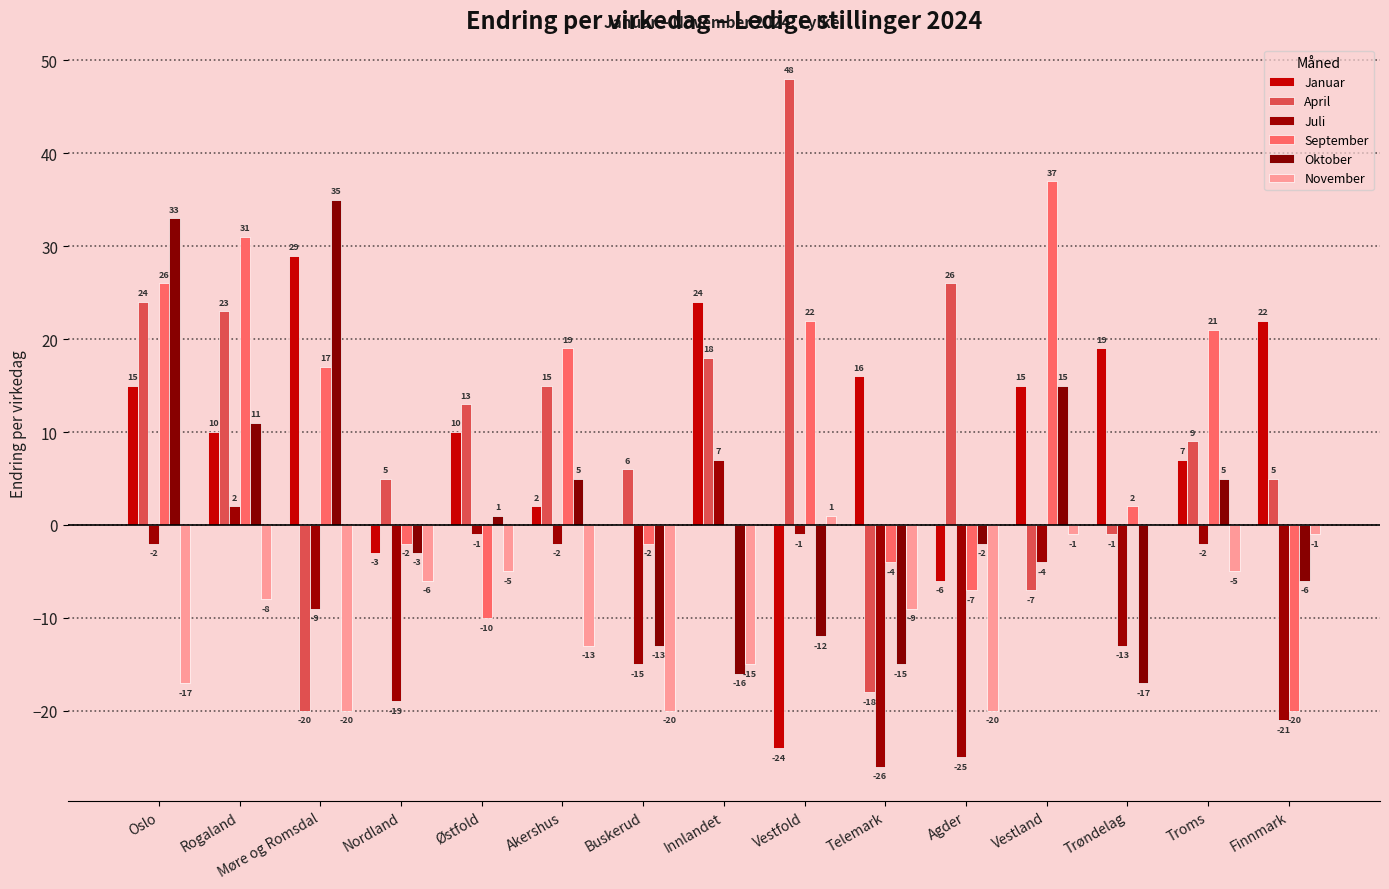

What is the difference between the maximum and second lowest values in the Oktober series?

51